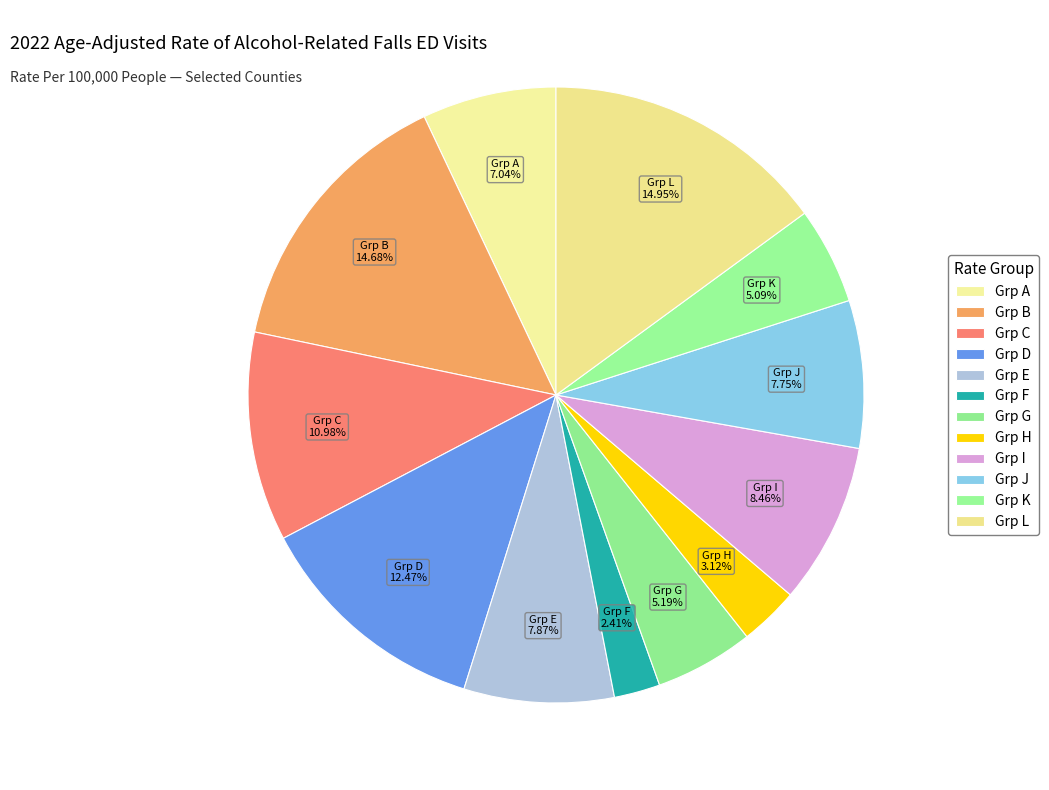

Is there a majority slice in this chart?

No